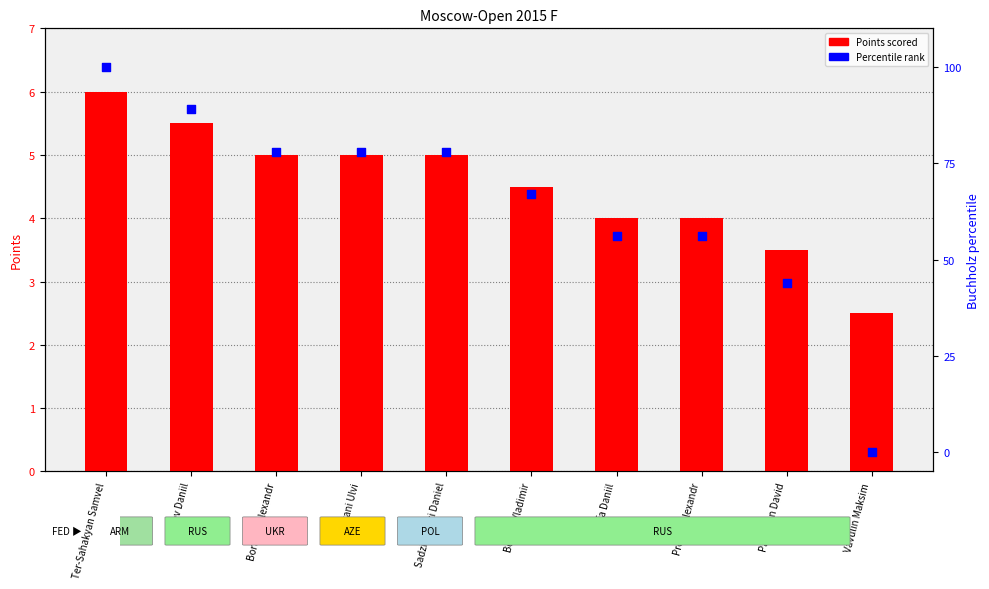

At which category is the sum across all series the highest?

Ter-Sahakyan Samvel